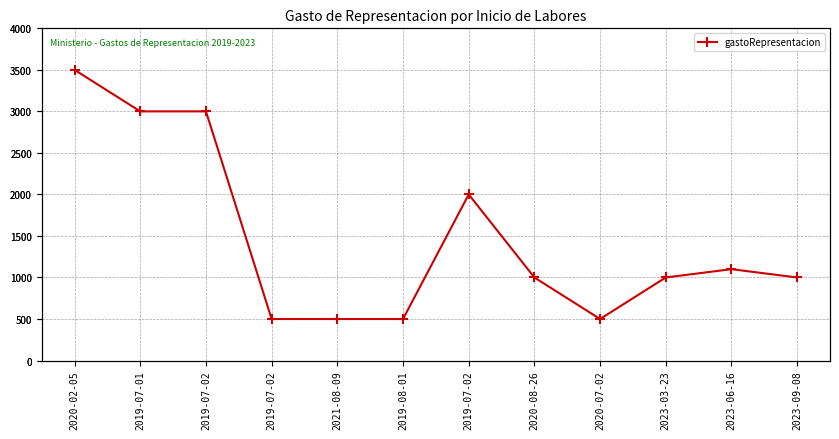

True or false: the data has more than 1 interior local peaks.

True